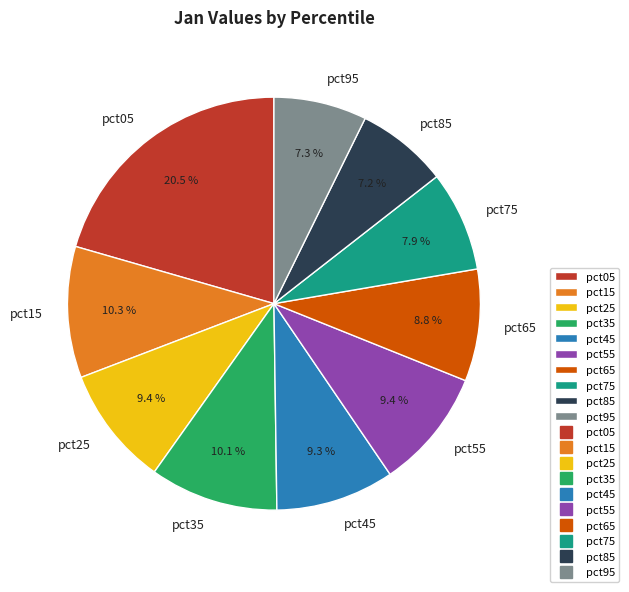

How many segments does this pie chart have?

10